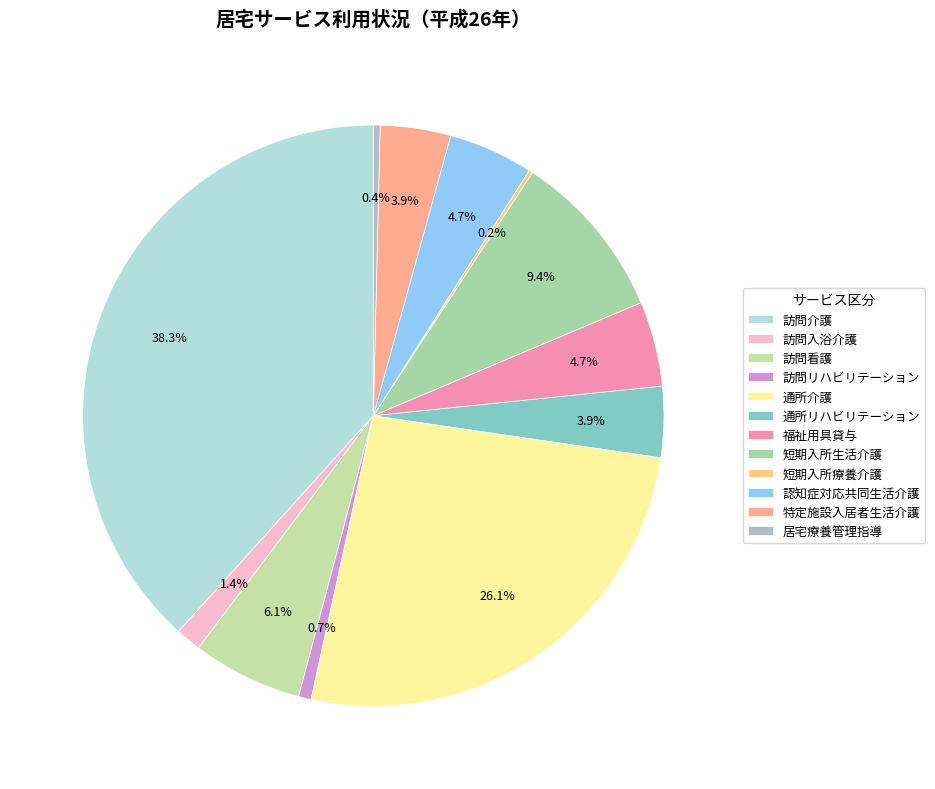

Which category has the smallest portion of the pie?

短期入所療養介護